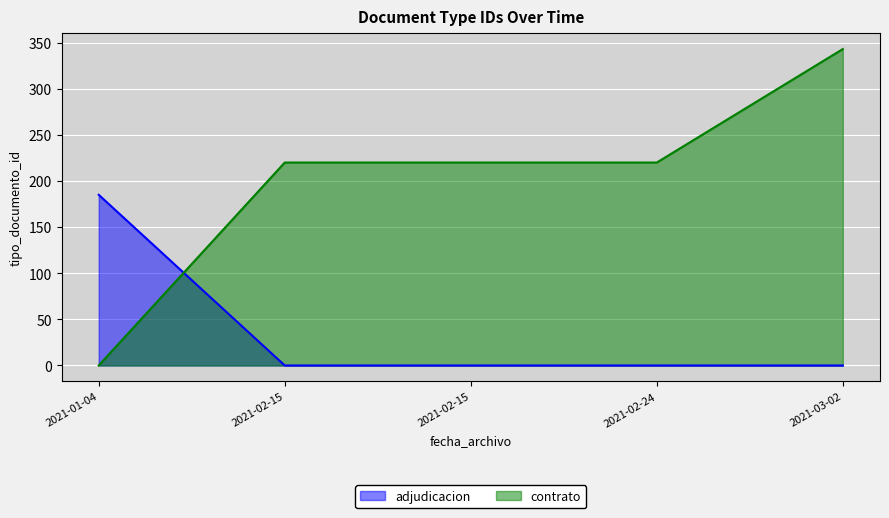

List the series in order of their peak value, lowest first.

adjudicacion, contrato